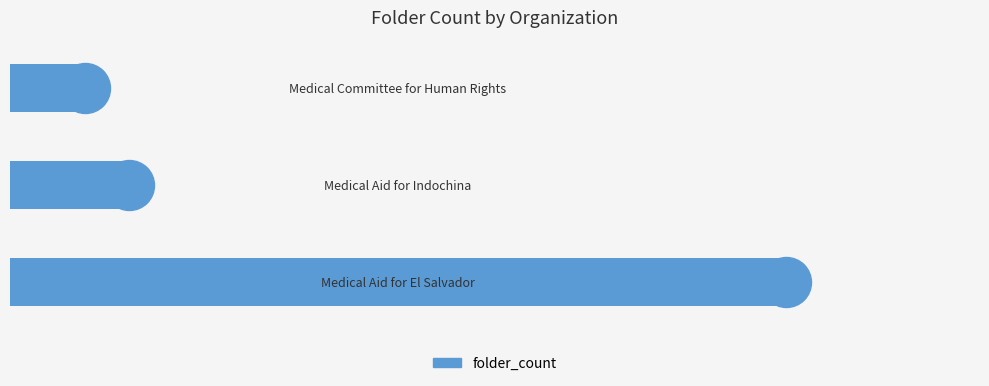

Are the bars grouped side by side (vs. stacked)?

No